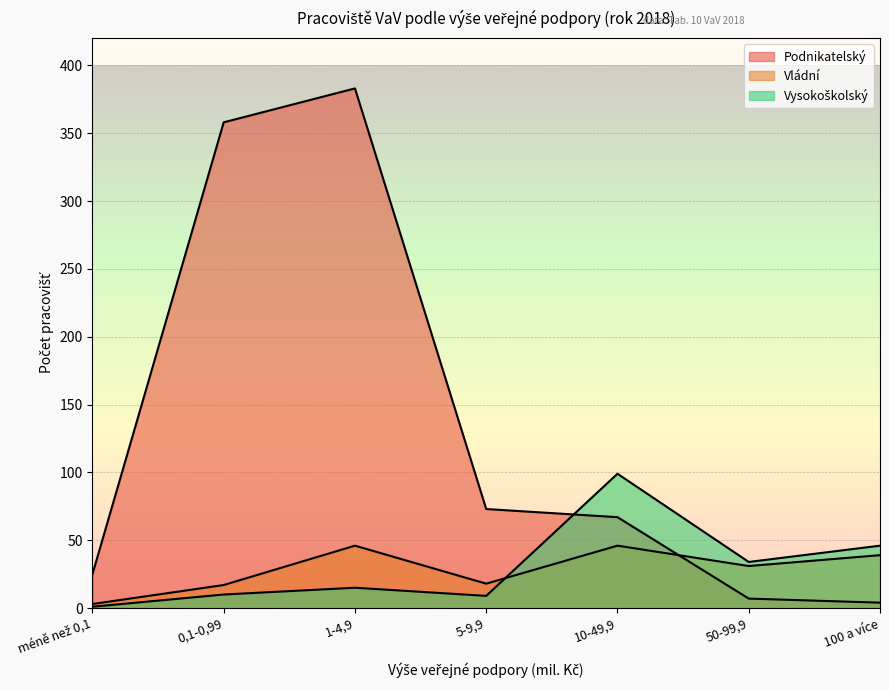

Reading right to left, extract all data points from this chart.

Podnikatelský: 100 a více=4	50-99,9=7	10-49,9=67	5-9,9=73	1-4,9=383	0,1-0,99=358	méně než 0,1=25
Vládní: 100 a více=39	50-99,9=31	10-49,9=46	5-9,9=18	1-4,9=46	0,1-0,99=17	méně než 0,1=3
Vysokoškolský: 100 a více=46	50-99,9=34	10-49,9=99	5-9,9=9	1-4,9=15	0,1-0,99=10	méně než 0,1=1